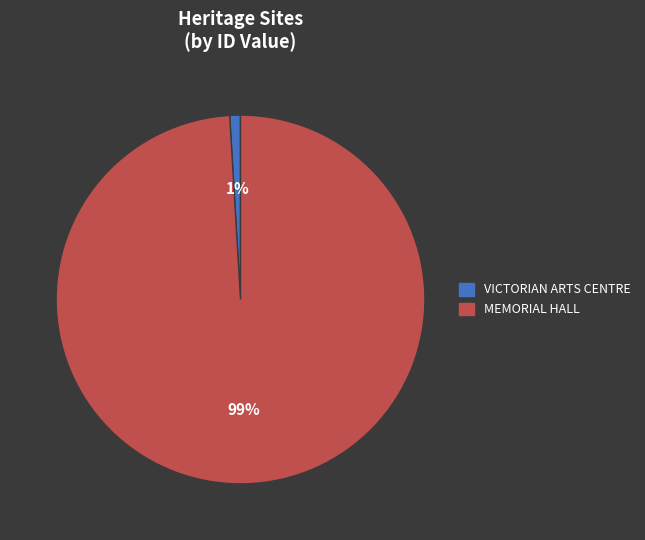

To the nearest percent, what is the difference between the MEMORIAL HALL and VICTORIAN ARTS CENTRE slice percentages?

98%